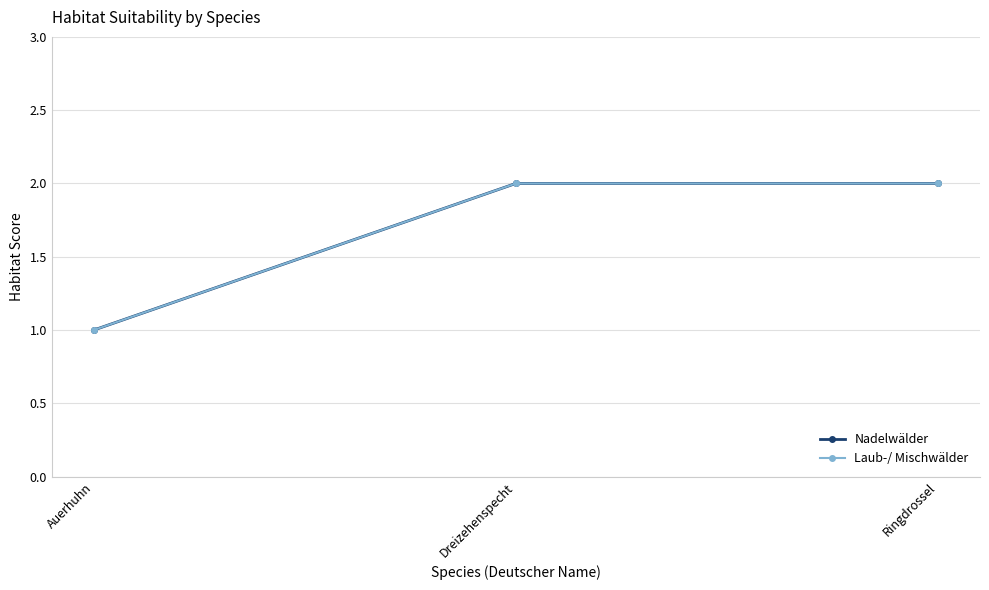

Rank the series by their maximum value, from lowest to highest.

Nadelwälder, Laub-/ Mischwälder